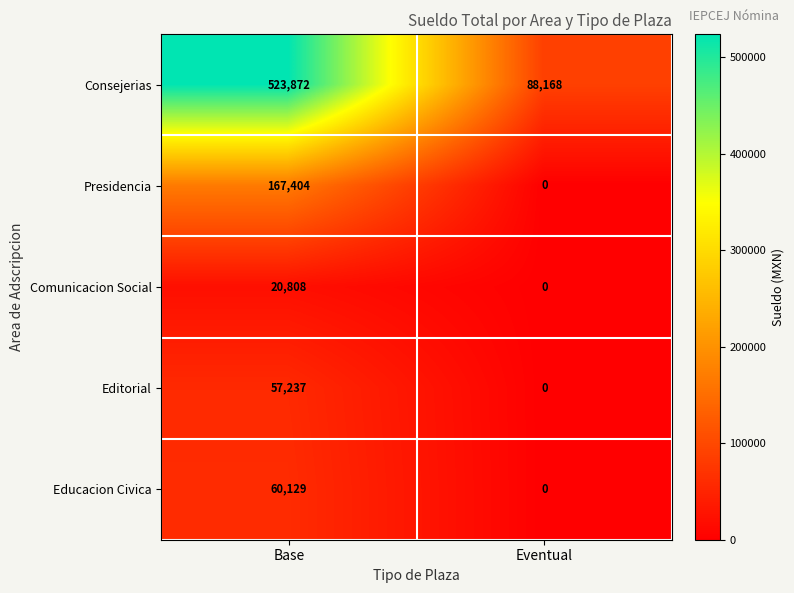

Where is Editorial nearest to the value 28618?

Eventual